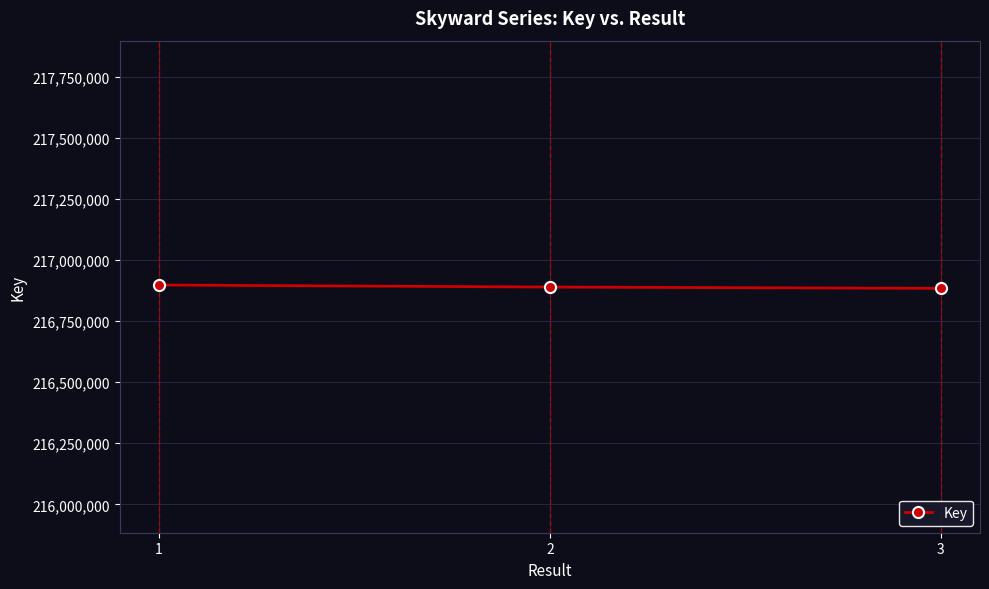

Reading right to left, list all the values displayed in this chart.

3=216883969	2=216889424	1=216897785